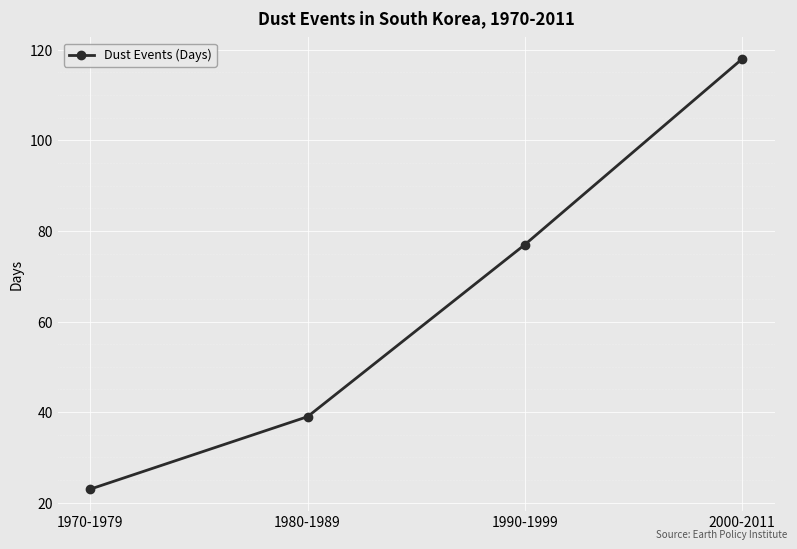

List the labels in order of value, largest first.

2000-2011, 1990-1999, 1980-1989, 1970-1979